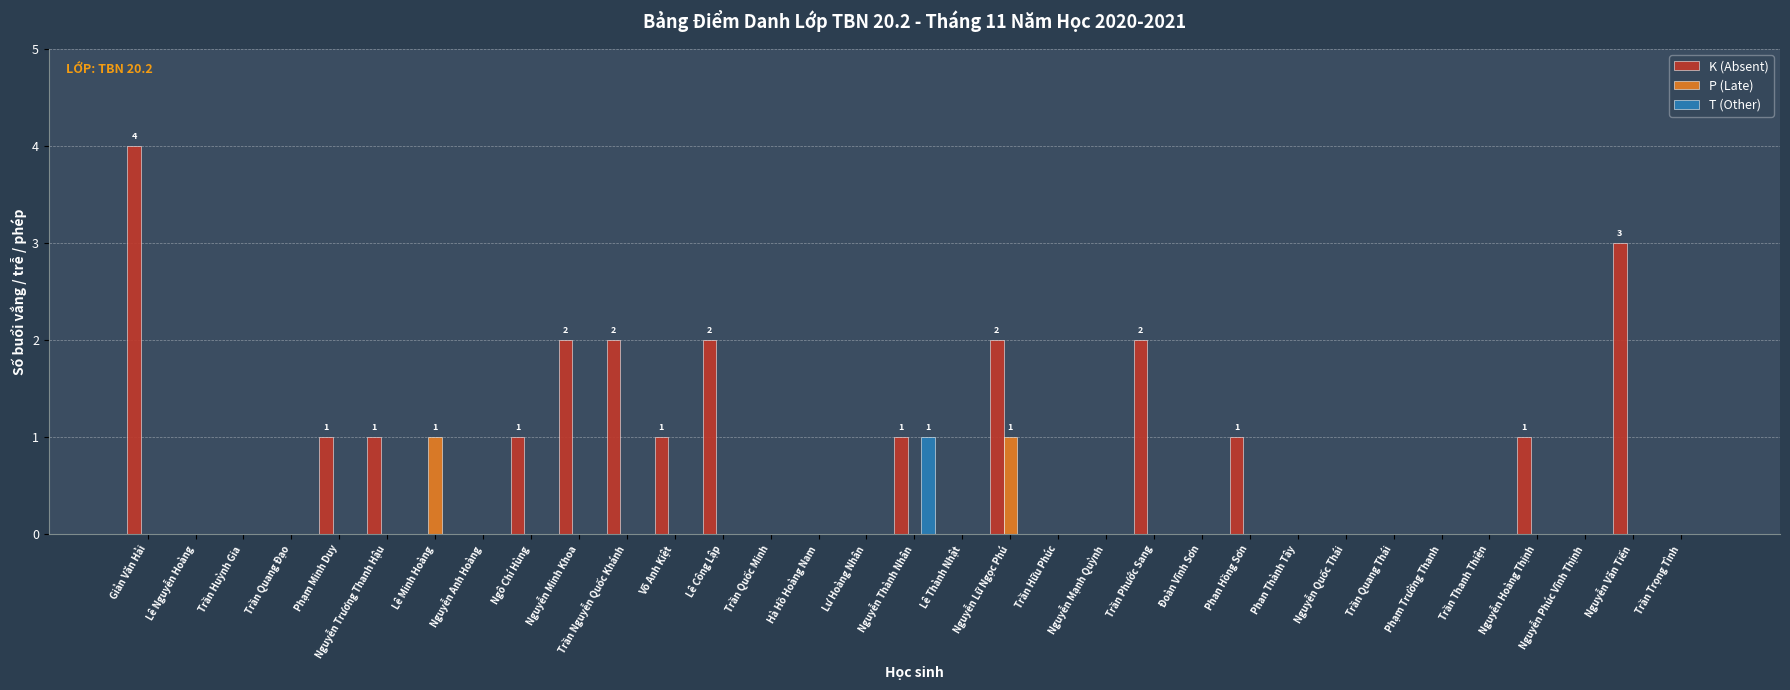

What are all the series names shown in the legend?

K (Absent), P (Late), T (Other)